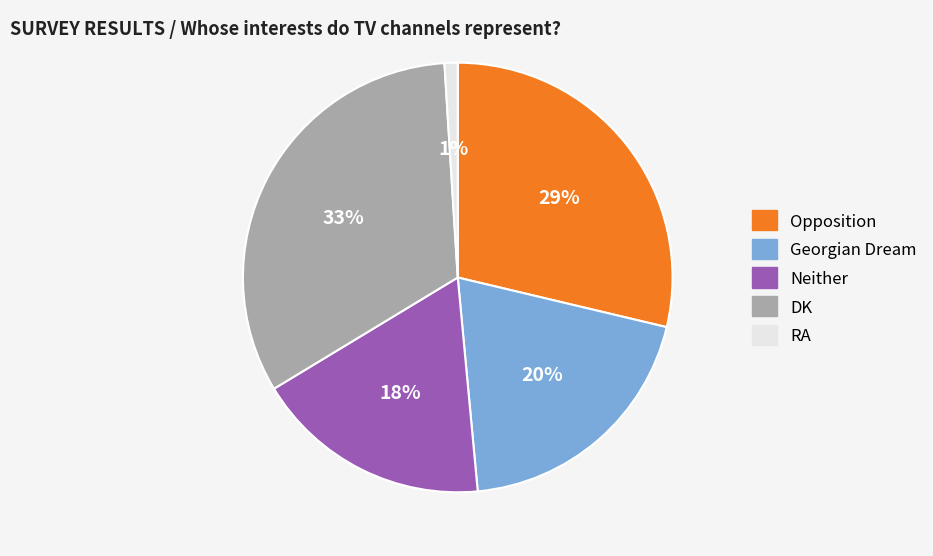

Do Opposition and Neither together represent more than half of the pie?

No